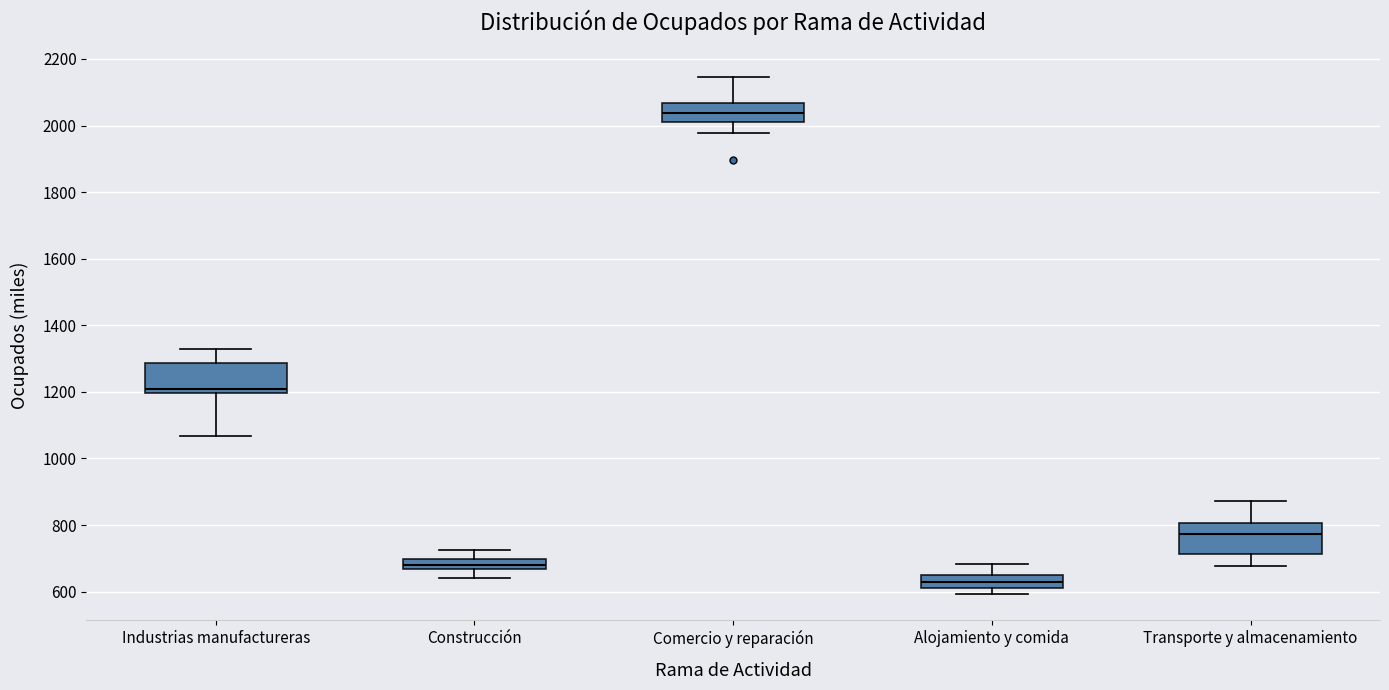

Which box's median line is the lowest?

Alojamiento y comida